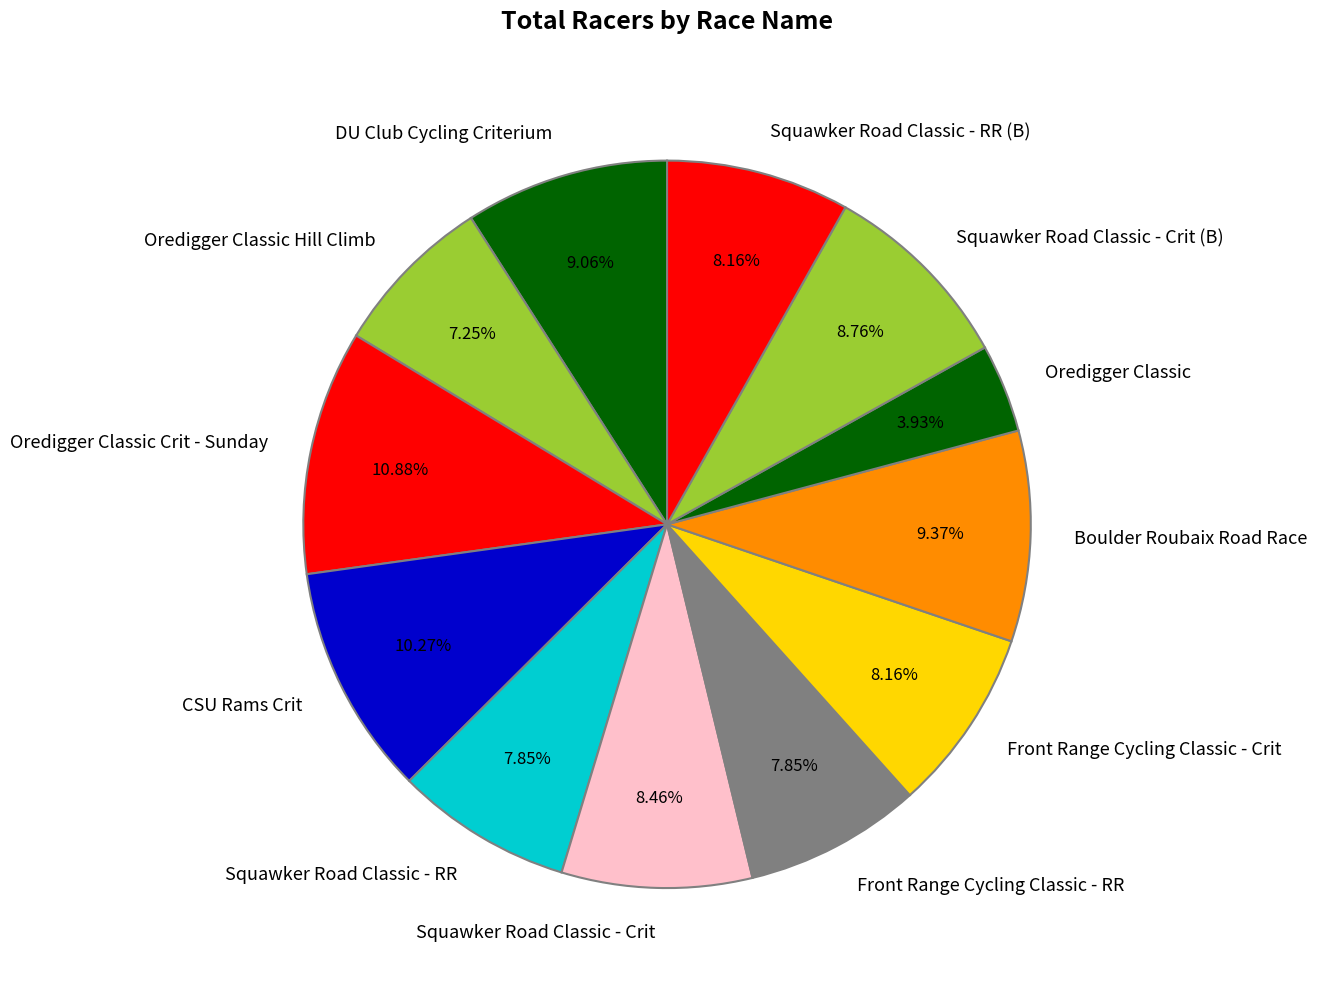

What is the smallest slice in the pie chart?

Oredigger Classic